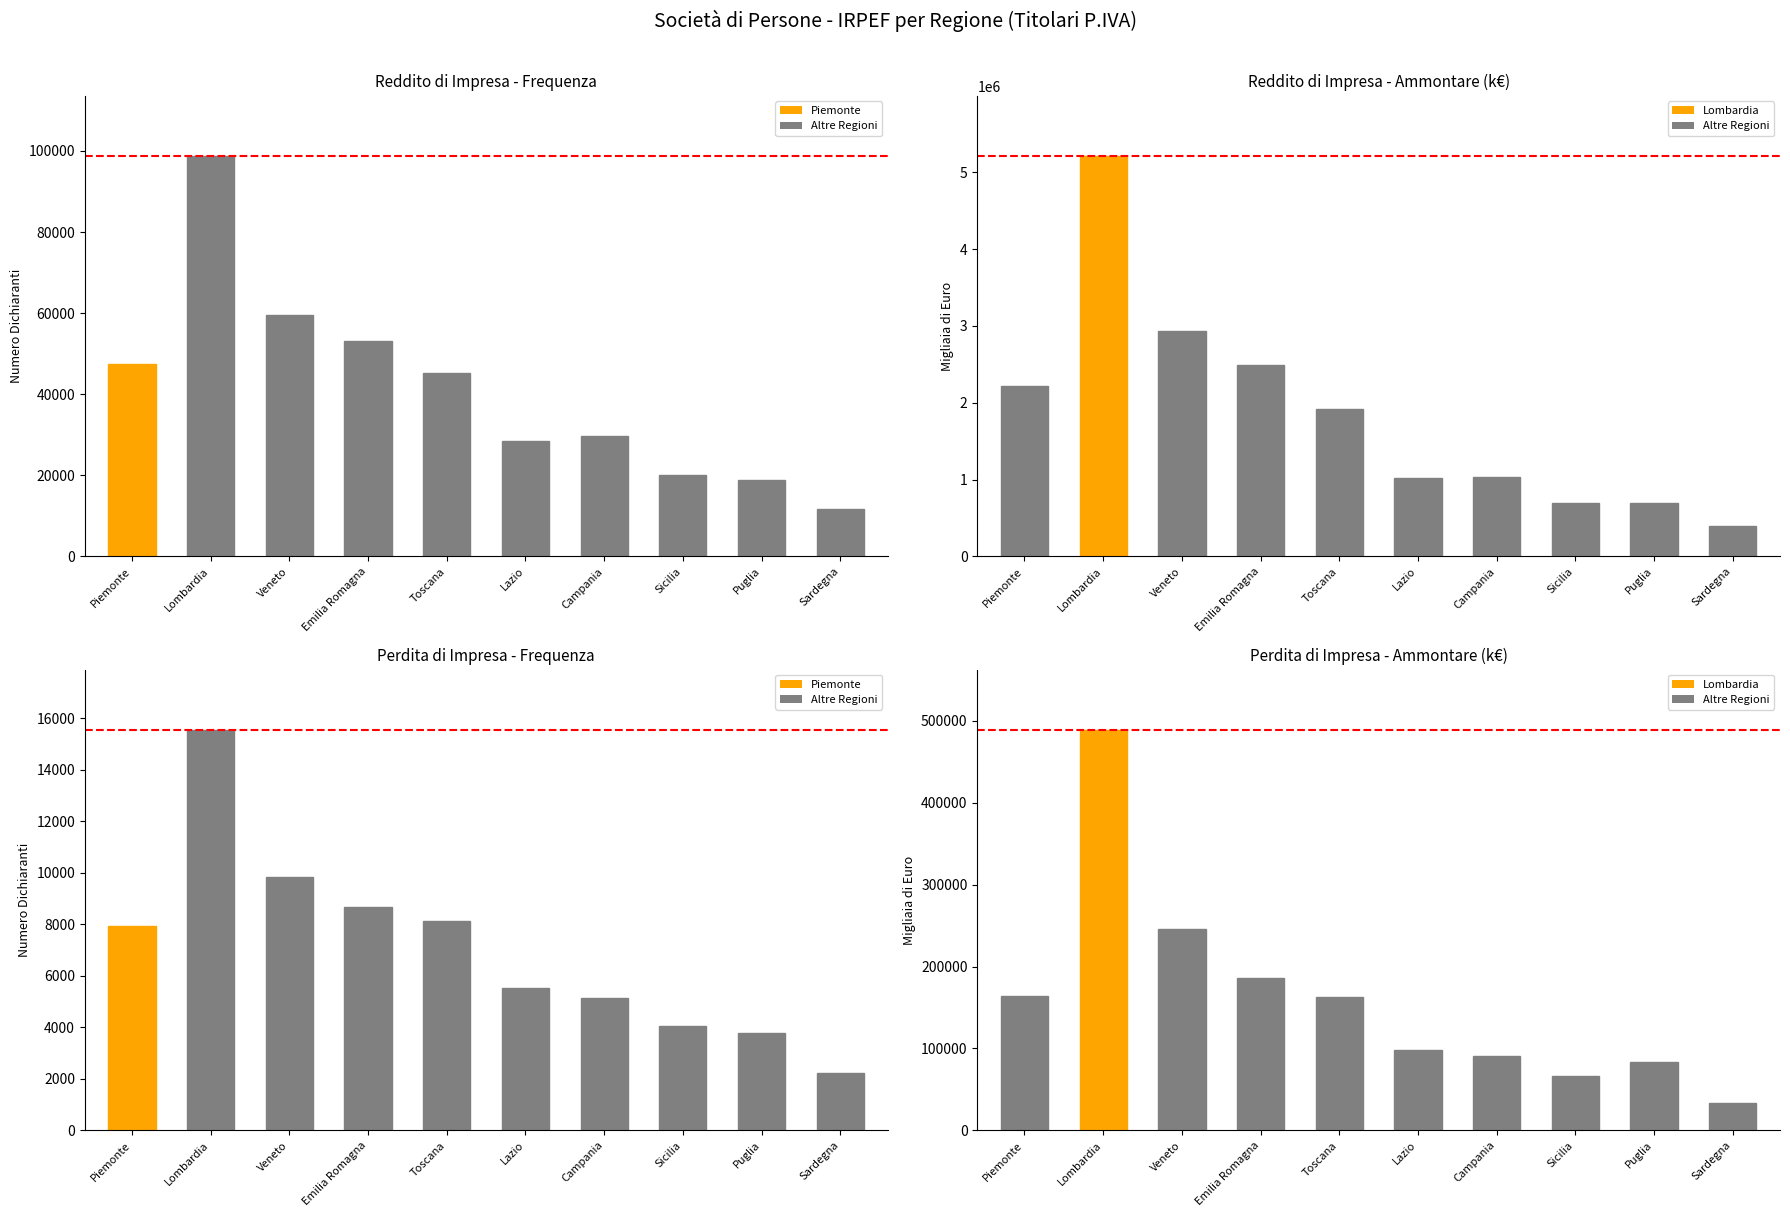

What is the label of the 6th bar from the right?

Toscana